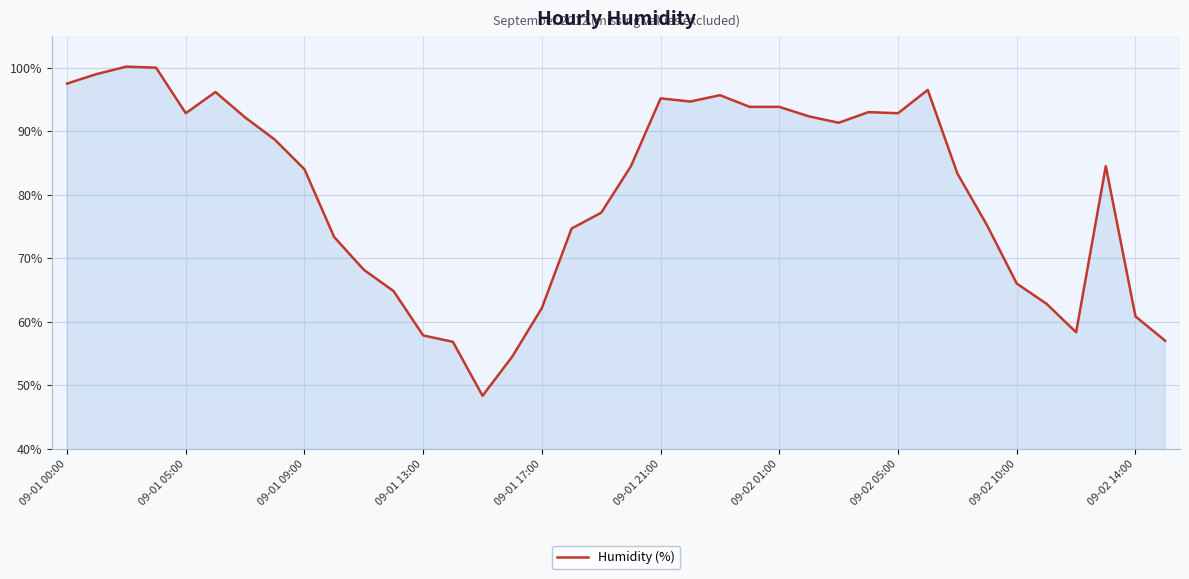

What is the difference between the maximum and minimum values?

51.8